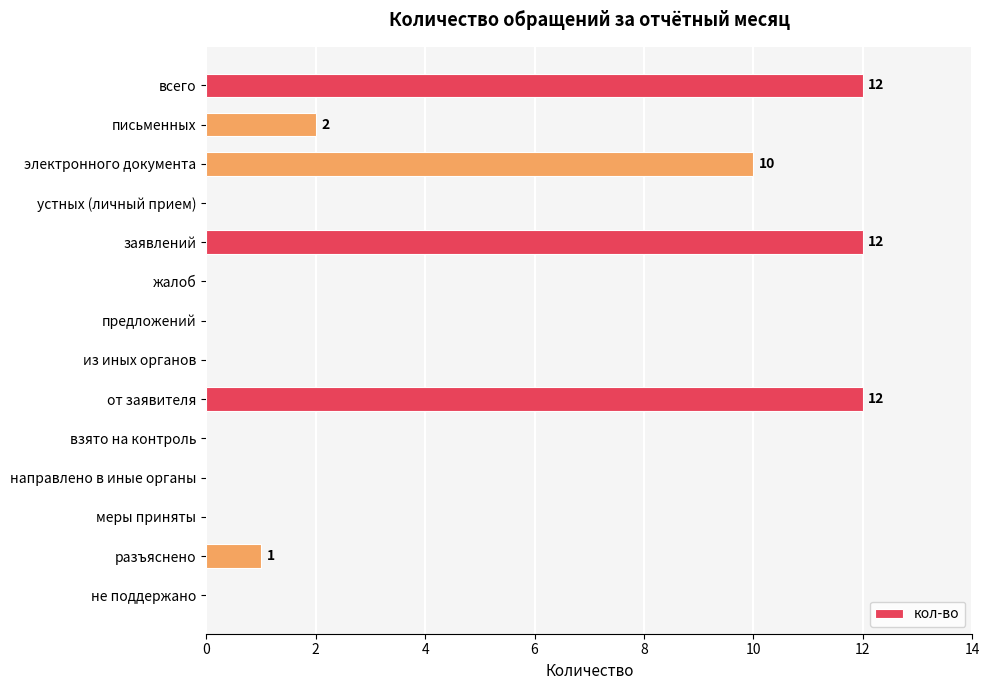

Reading top to bottom, extract all data points from this chart.

всего=12	письменных=2	электронного документа=10	устных (личный прием)=0	заявлений=12	жалоб=0	предложений=0	из иных органов=0	от заявителя=12	взято на контроль=0	направлено в иные органы=0	меры приняты=0	разъяснено=1	не поддержано=0